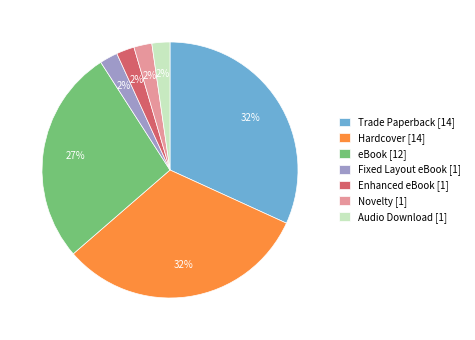

Do Fixed Layout eBook [1] and Novelty [1] together represent more than half of the pie?

No